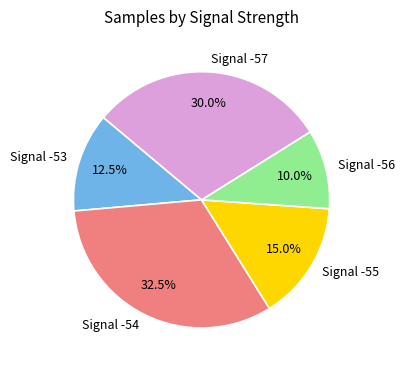

Rank the categories by value from lowest to highest.

Signal -56, Signal -53, Signal -55, Signal -57, Signal -54